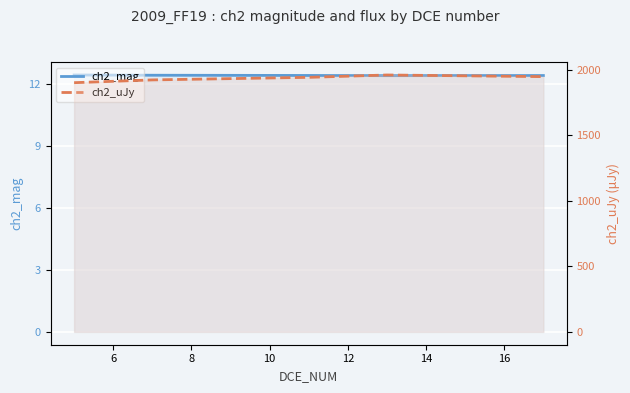

Which has a higher value, 10 or 8?

8